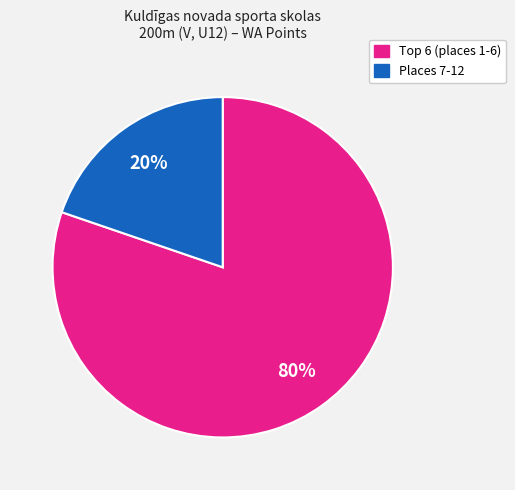

How many slices are in this pie chart?

2